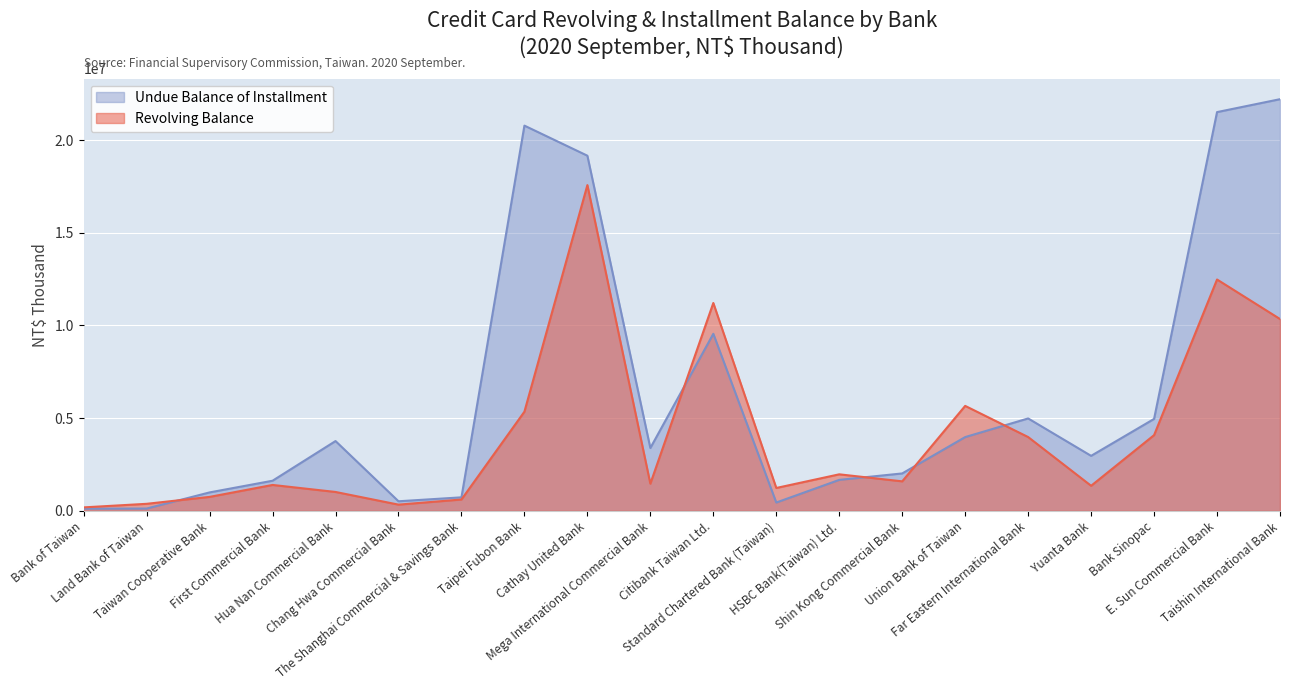

What are all the series names shown in the legend?

Undue Balance of Installment, Revolving Balance